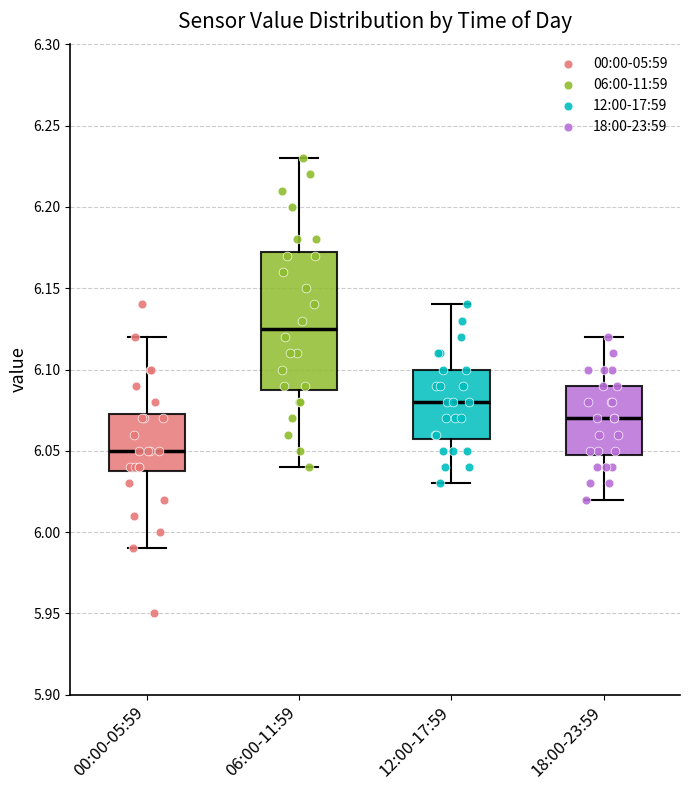

Reading left to right, transcribe this box plot: for each box, give where its median line is, the range the box spans, and where its two whiskers end, as read against the y-axis. The values are not printed on the chart, so give them approximately, as read against the axis.

00:00-05:59: median 6.050, box 6.040 to 6.075, whiskers 5.990 to 6.120
06:00-11:59: median 6.125, box 6.090 to 6.175, whiskers 6.040 to 6.230
12:00-17:59: median 6.080, box 6.060 to 6.100, whiskers 6.030 to 6.140
18:00-23:59: median 6.070, box 6.050 to 6.090, whiskers 6.020 to 6.120